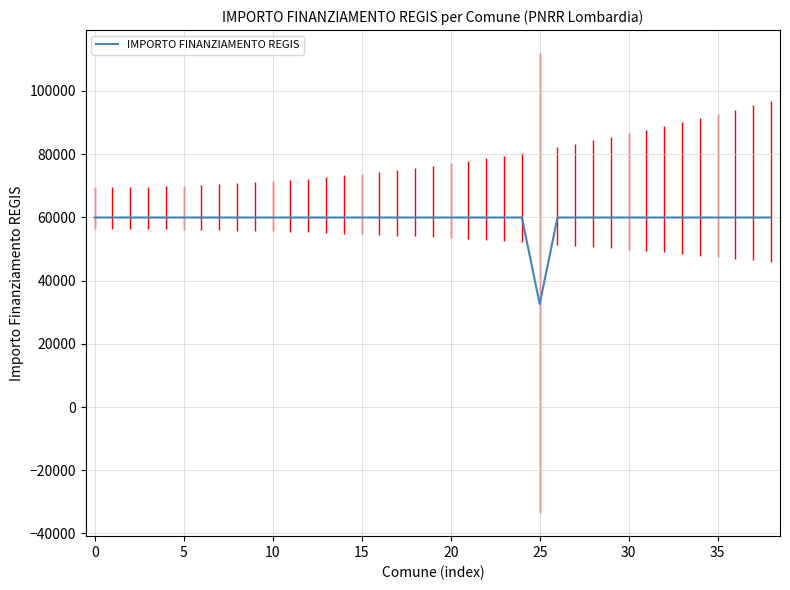

How many lines are shown in the chart?

1